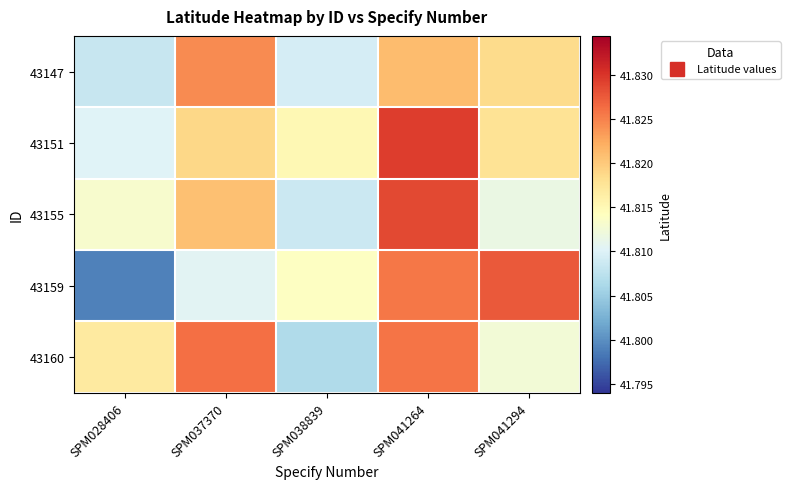

Reading left to right, extract all data points from this chart.

43147: SPM028406=41.8	SPM037370=41.8	SPM038839=41.8	SPM041264=41.8	SPM041294=41.8
43151: SPM028406=41.8	SPM037370=41.8	SPM038839=41.8	SPM041264=41.8	SPM041294=41.8
43155: SPM028406=41.8	SPM037370=41.8	SPM038839=41.8	SPM041264=41.8	SPM041294=41.8
43159: SPM028406=41.8	SPM037370=41.8	SPM038839=41.8	SPM041264=41.8	SPM041294=41.8
43160: SPM028406=41.8	SPM037370=41.8	SPM038839=41.8	SPM041264=41.8	SPM041294=41.8